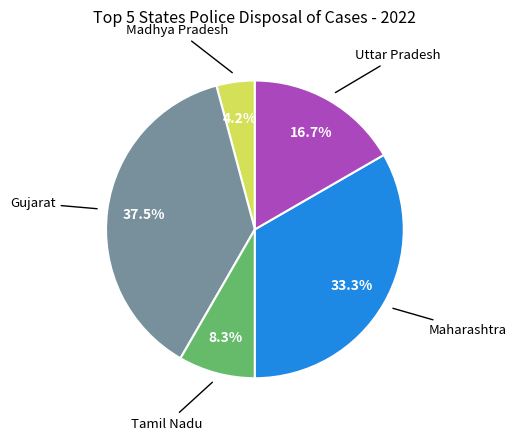

Is there a majority slice in this chart?

No